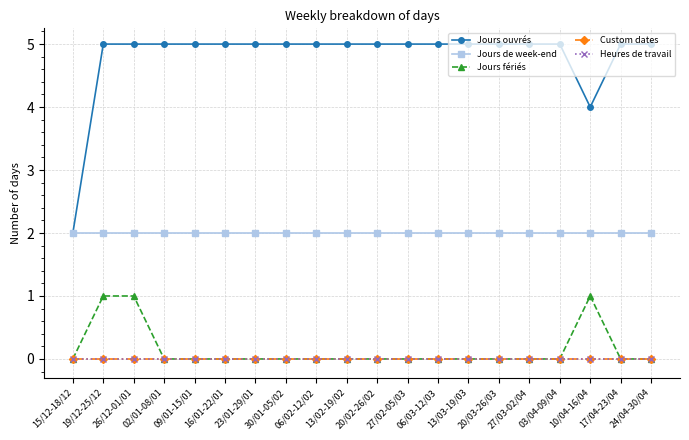

Read the Jours de week-end value at 20/03-26/03.

2